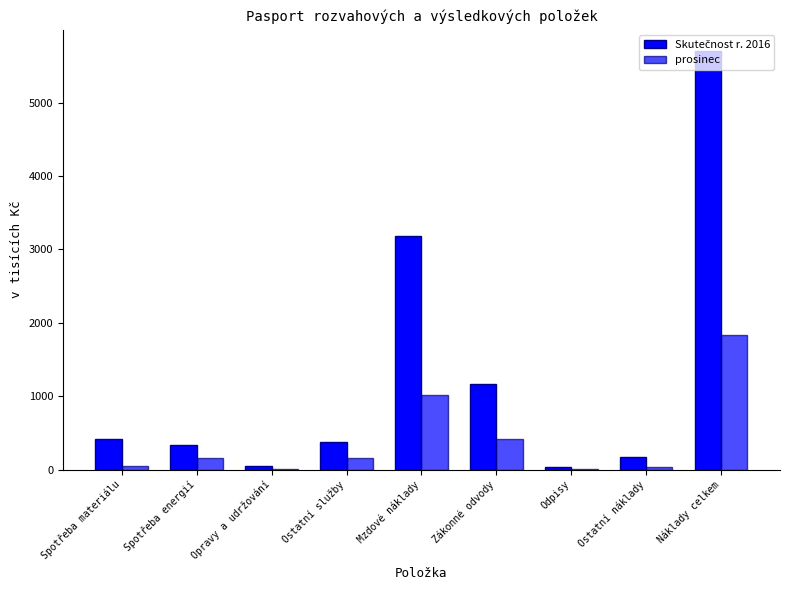

Does the chart contain stacked bars?

No